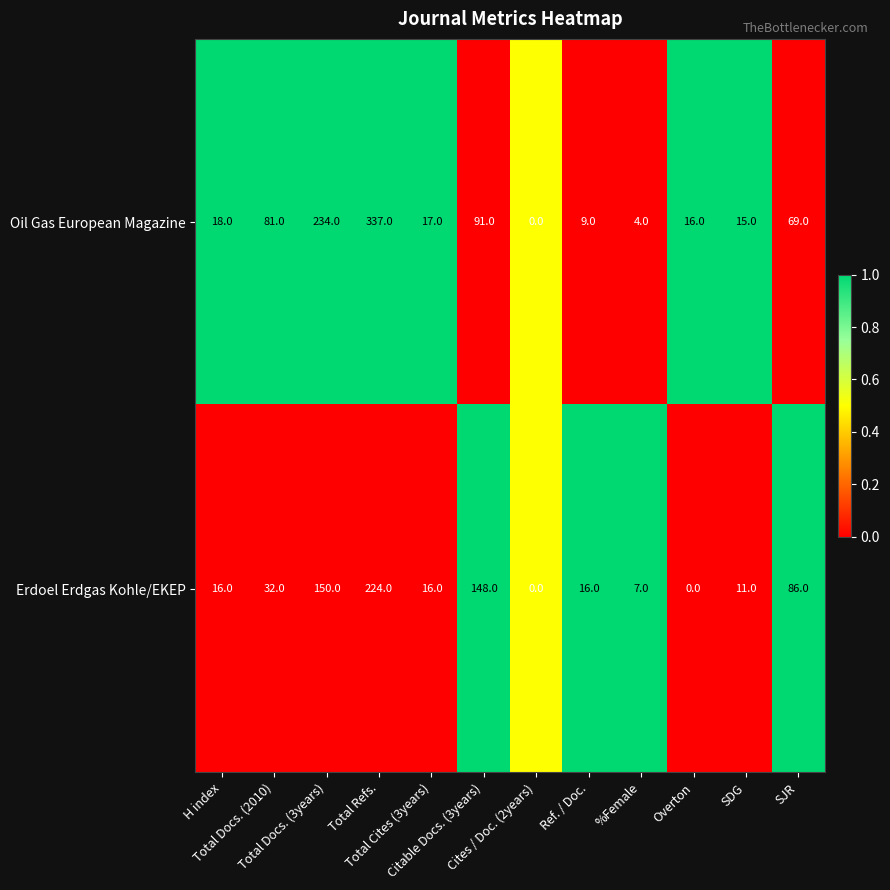

Rank the series by their average value, from lowest to highest.

Erdoel Erdgas Kohle/EKEP, Oil Gas European Magazine